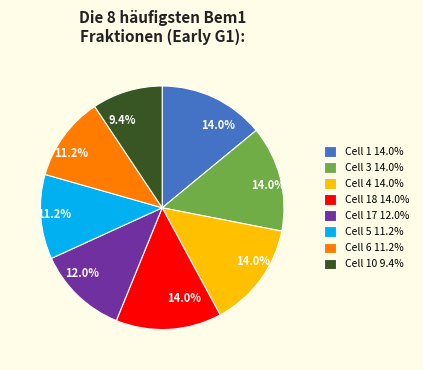

Does Cell 5 11.2% account for over 50% of the chart?

No